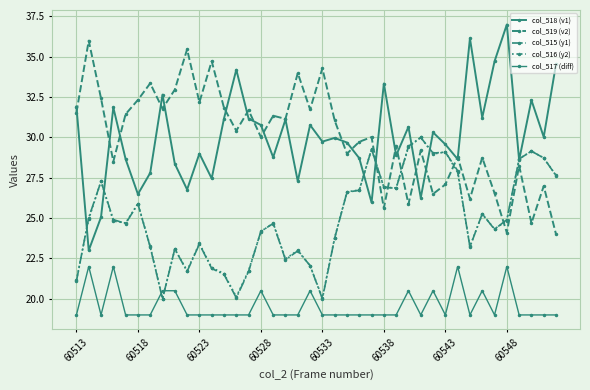

How many series are shown in this chart?

5